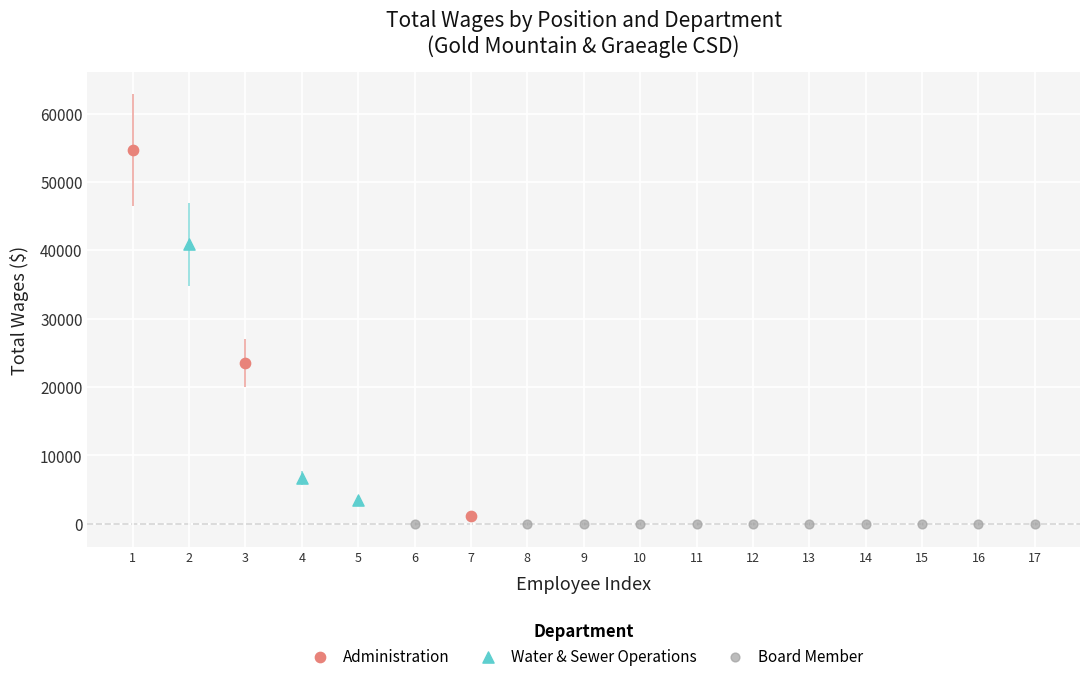

Which series reaches the maximum Y coordinate?

Administration